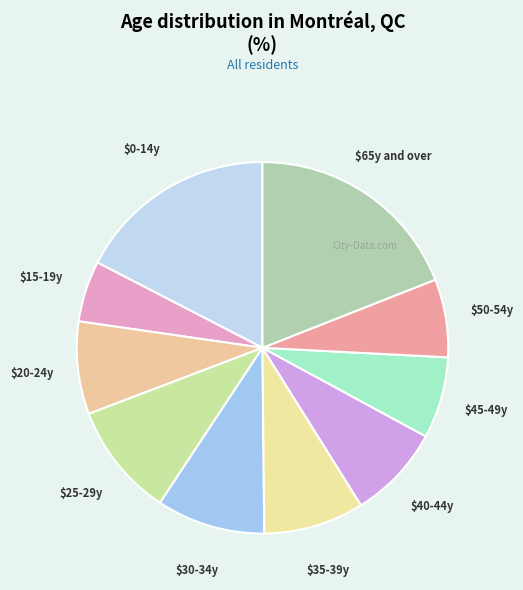

How many segments does this pie chart have?

10